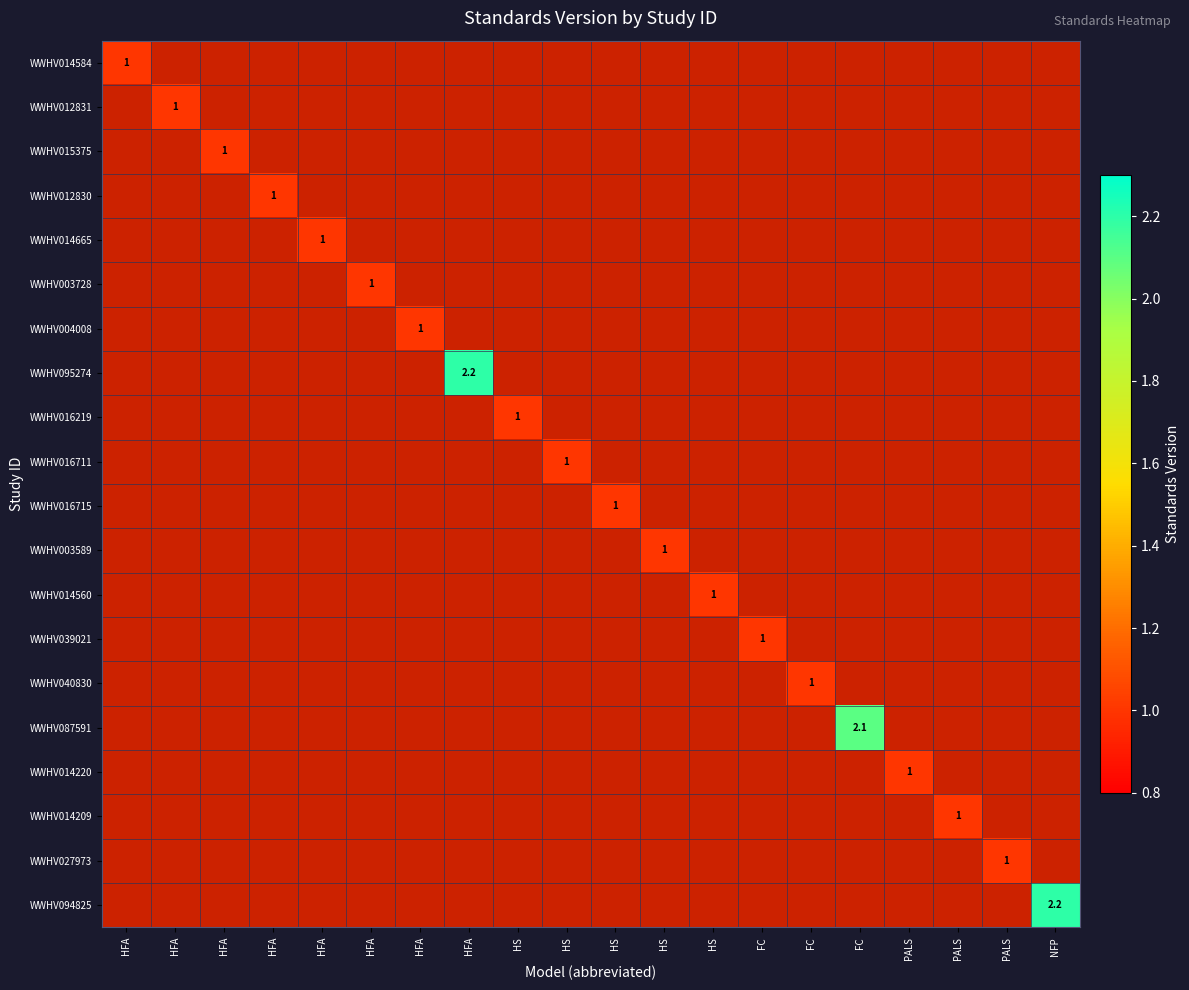

Is it true that WWHV014584 equals 0.0 at HS?

True